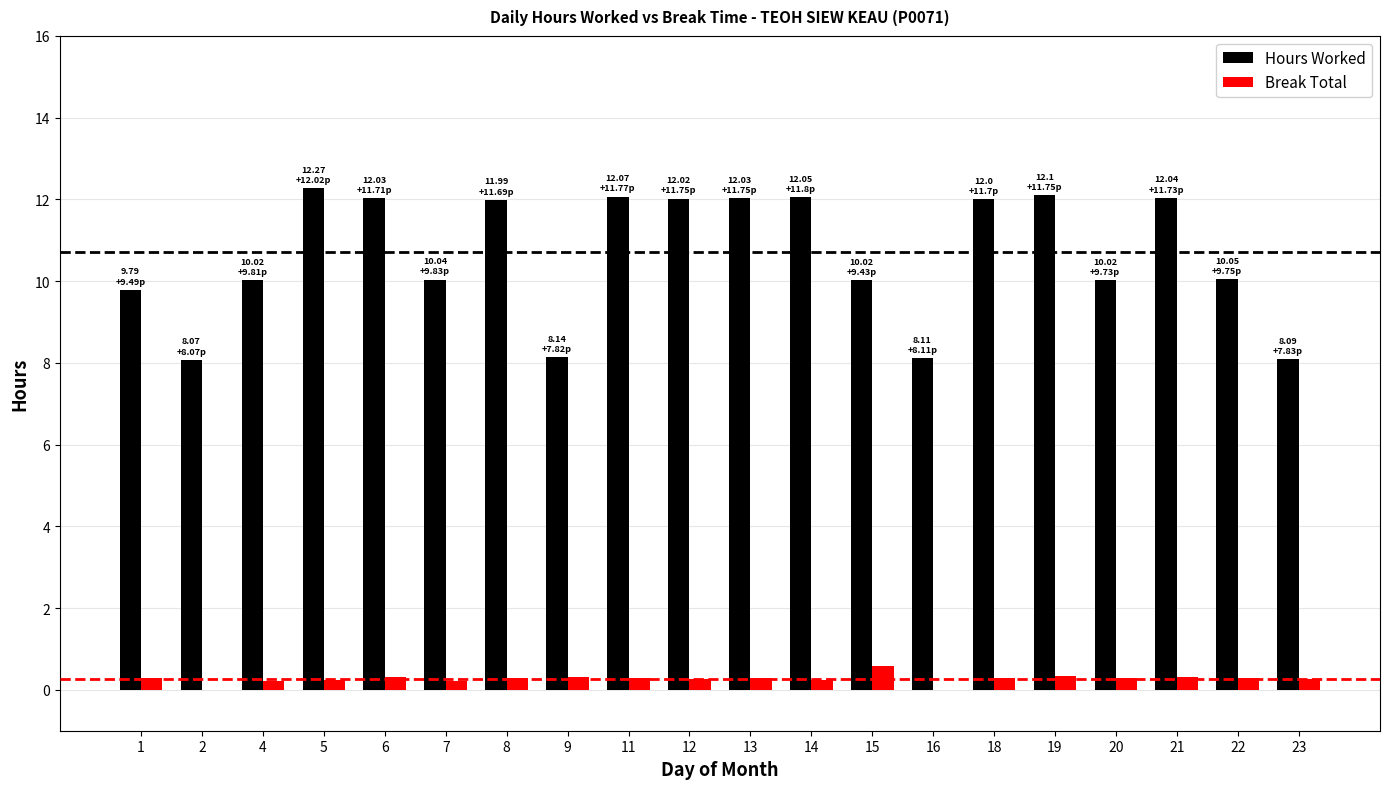

What is the sum of all Break Total values?

5.4